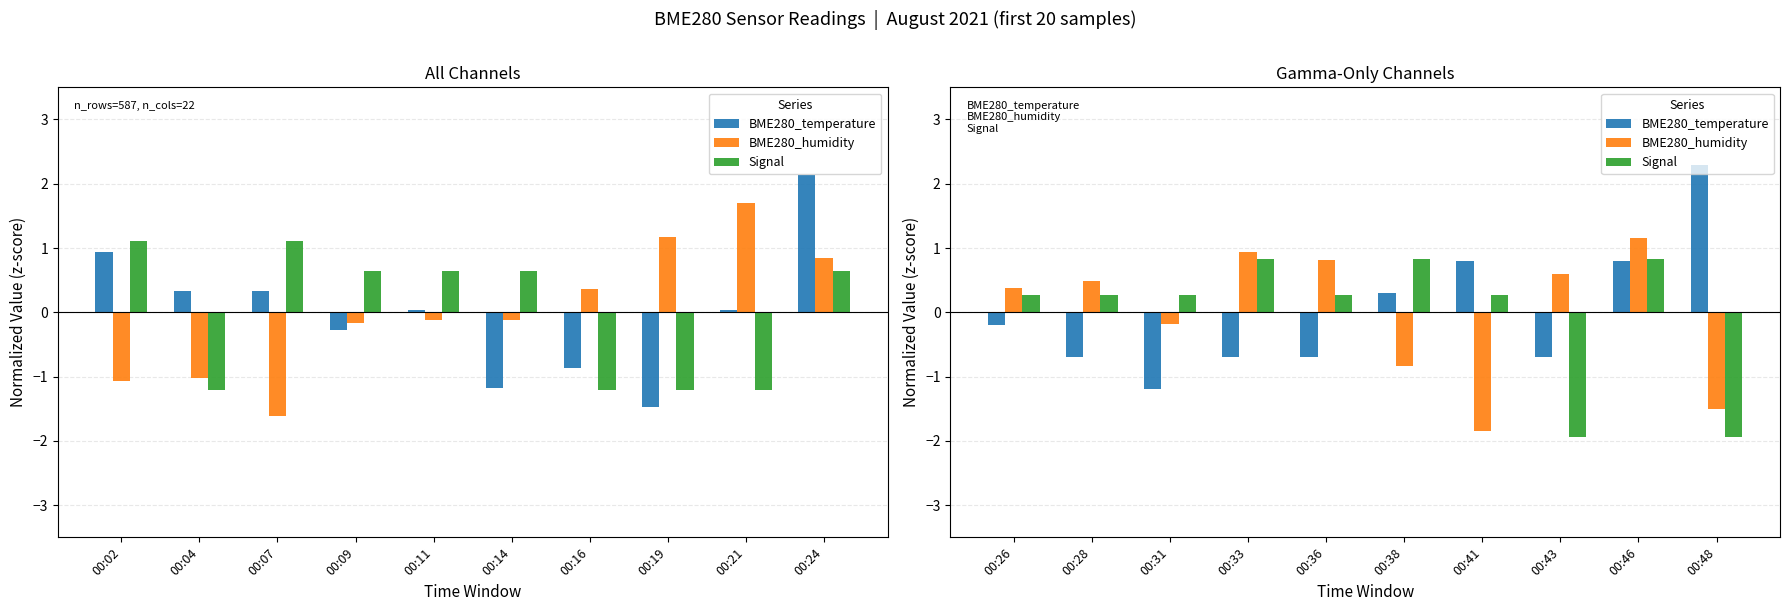

What is the value of the Signal bar at the 1st from the left?

0.3